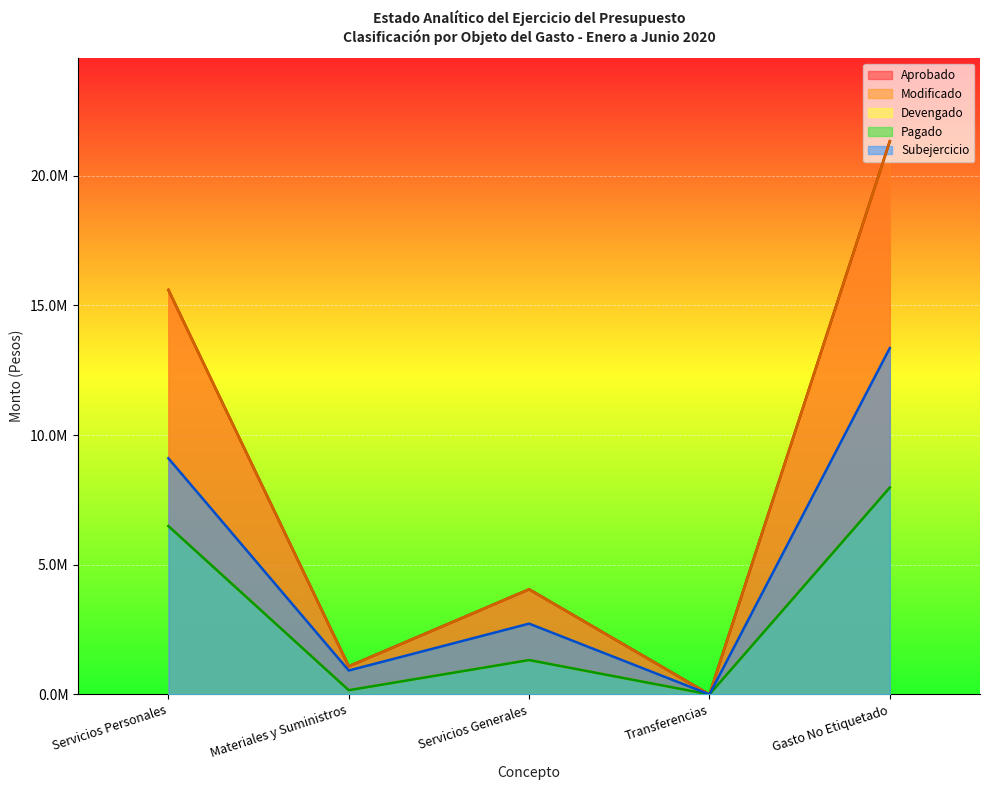

Reading left to right, extract all data points from this chart.

Aprobado: 15595617	1083019	4051919	0	21329555
Devengado: 6491325	161936	1323918	0	7977179
Pagado: 6491325	161936	1323918	0	7977179
Subejercicio: 9104292	921083	2728001	0	13352376
Modificado: 15595617	1083019	4051919	0	21329555